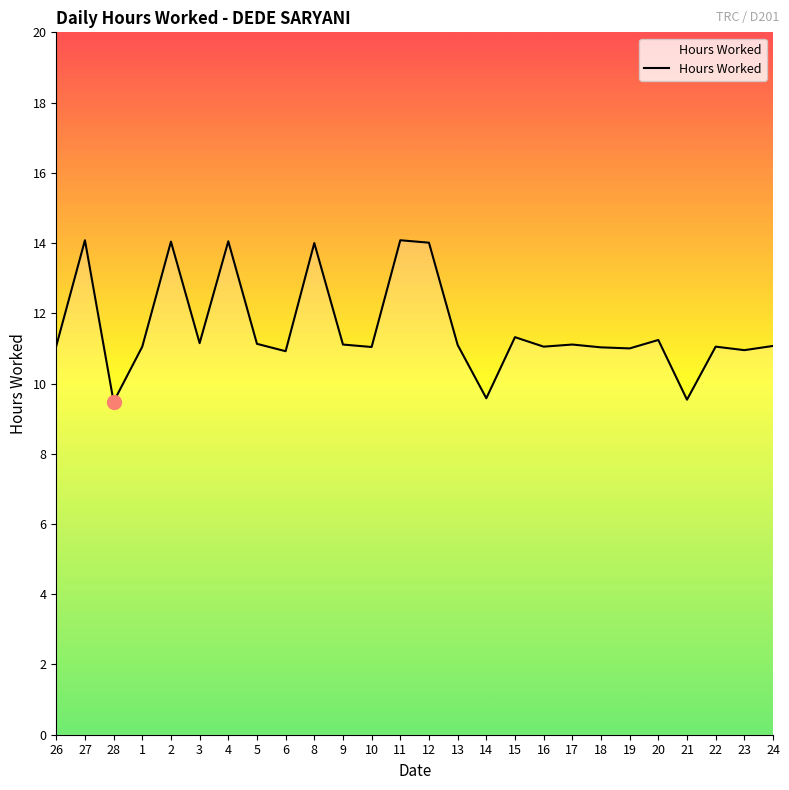

What is the greatest value displayed?

14.1